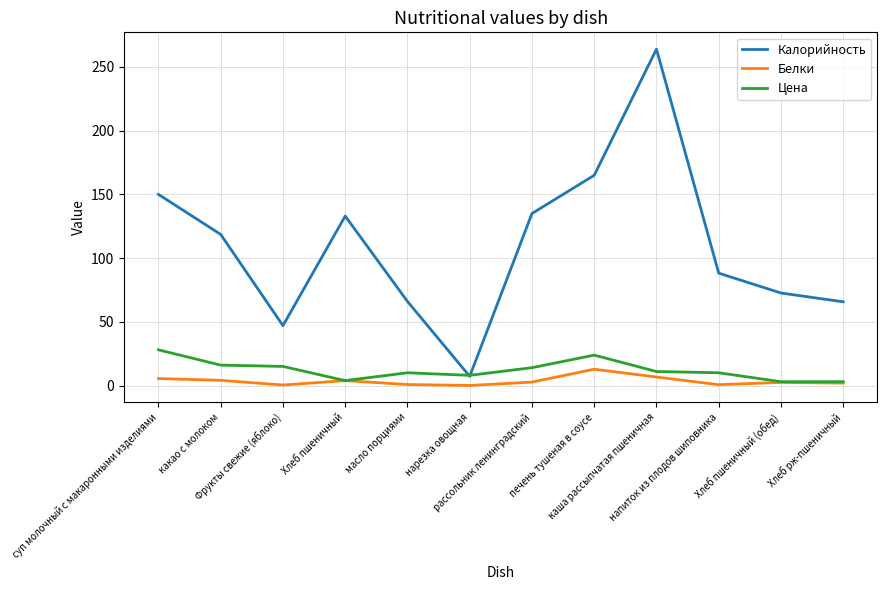

Which series has the largest range (max minus min)?

Калорийность